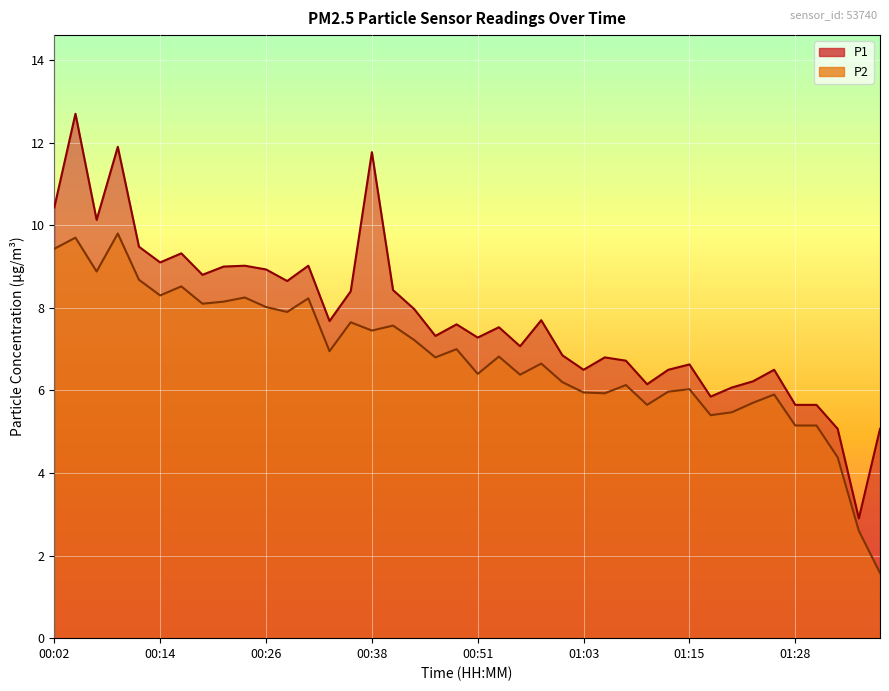

What is the sum of all P1 values?

310.4